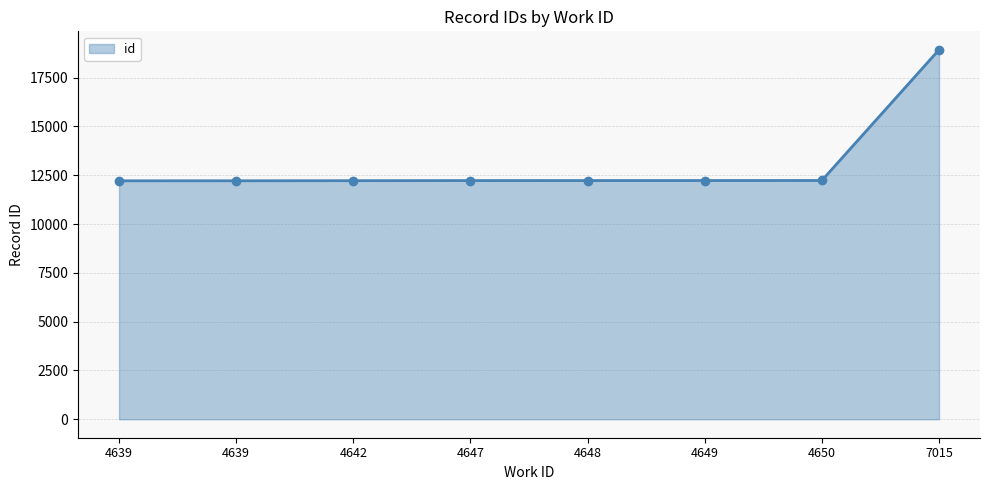

What is the value of the 4th point from the left?

12227